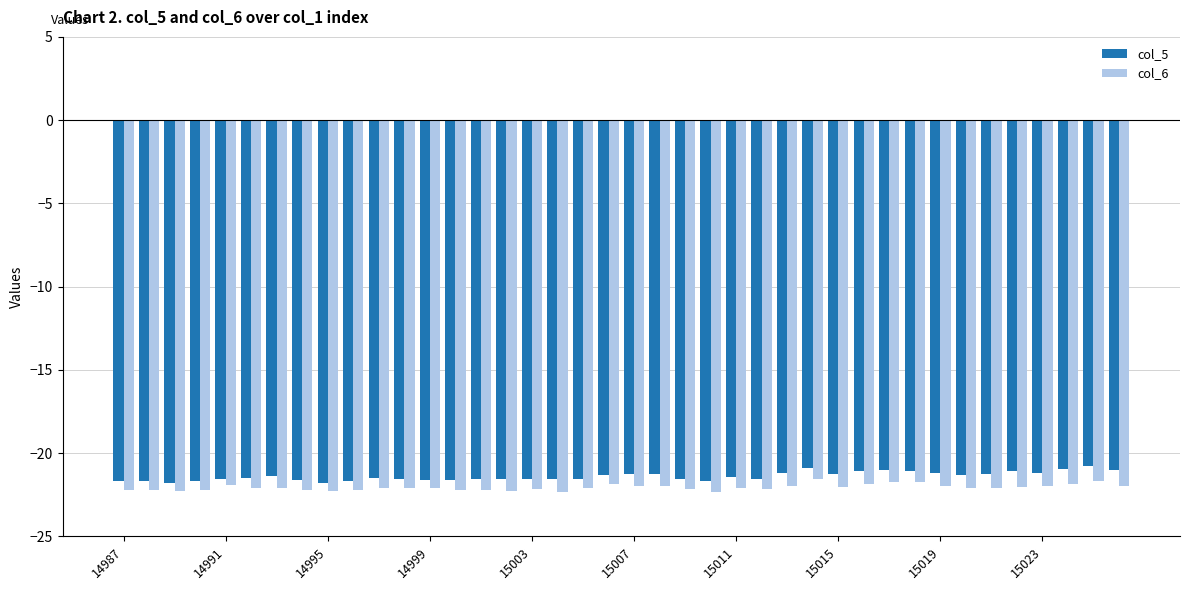

What is the highest value of the col_5 series?

-20.8